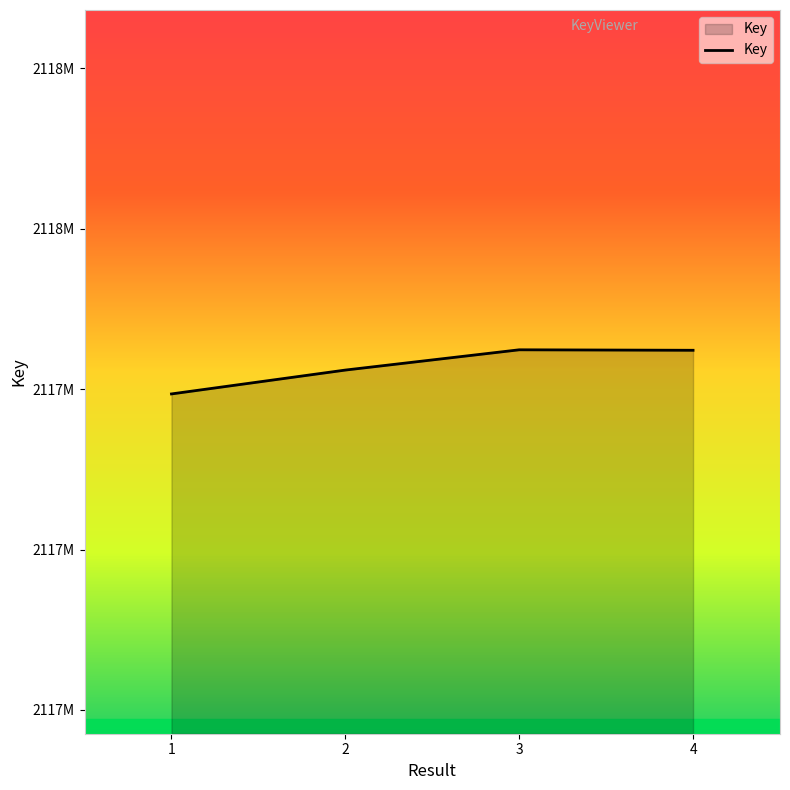

Reading left to right, list all the values displayed in this chart.

1=2117896978	2=2117911849	3=2117924485	4=2117924184